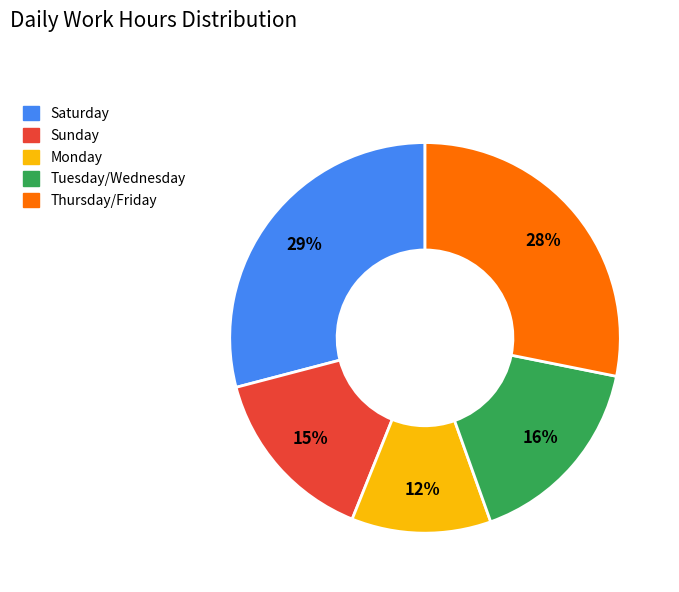

To the nearest percent, what is the average slice percentage?

20%